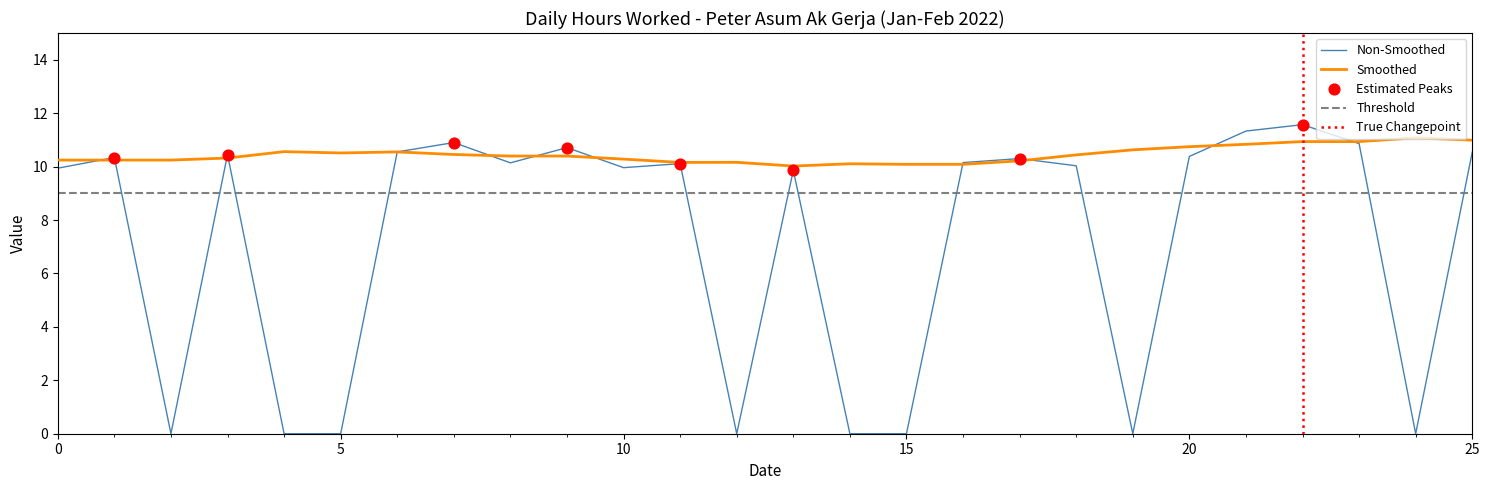

What is the maximum value for Smoothed?

11.1